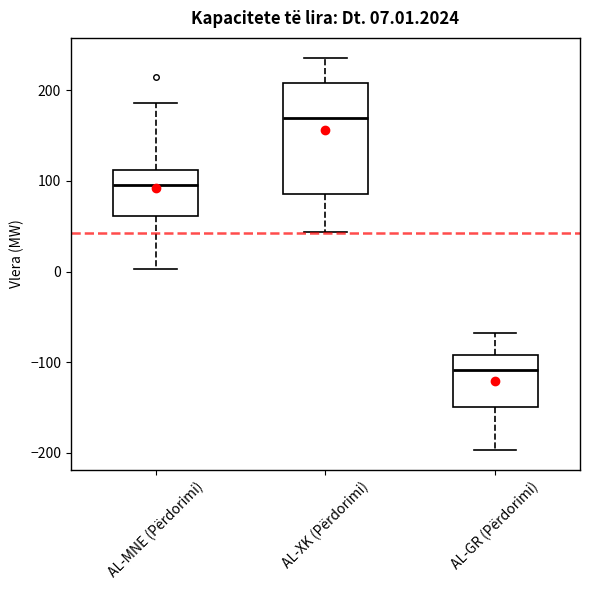

Which box is the tallest, from its lower edge to its upper edge?

AL-XK (Përdorimi)